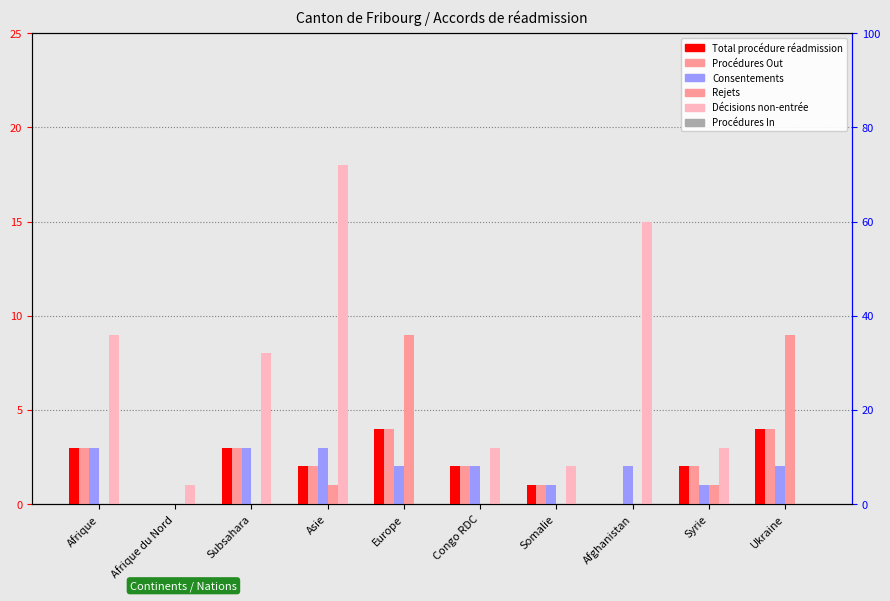

At which label is Décisions non-entrée closest to 9?

Afrique